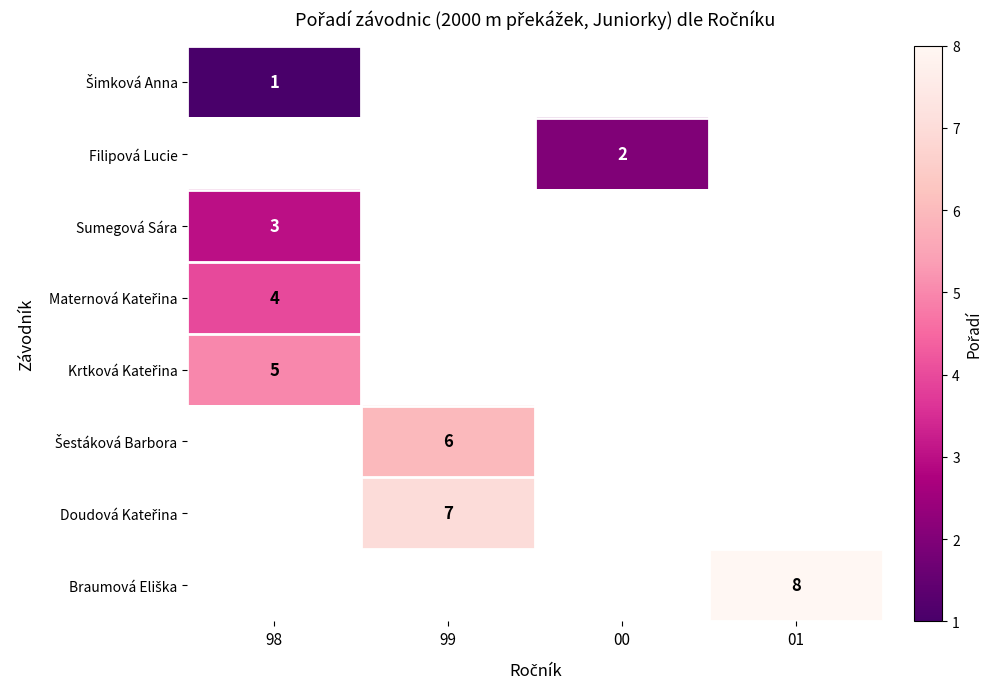

How many series are shown in this chart?

8